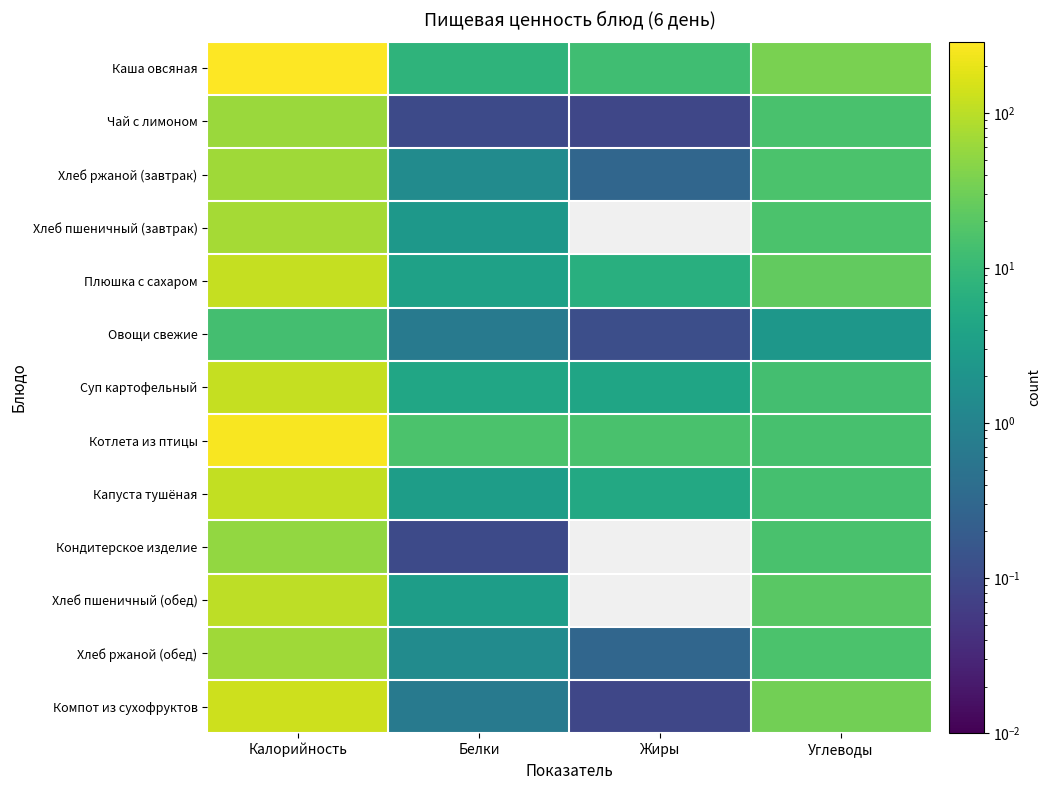

Which series has the largest range (max minus min)?

Каша овсяная